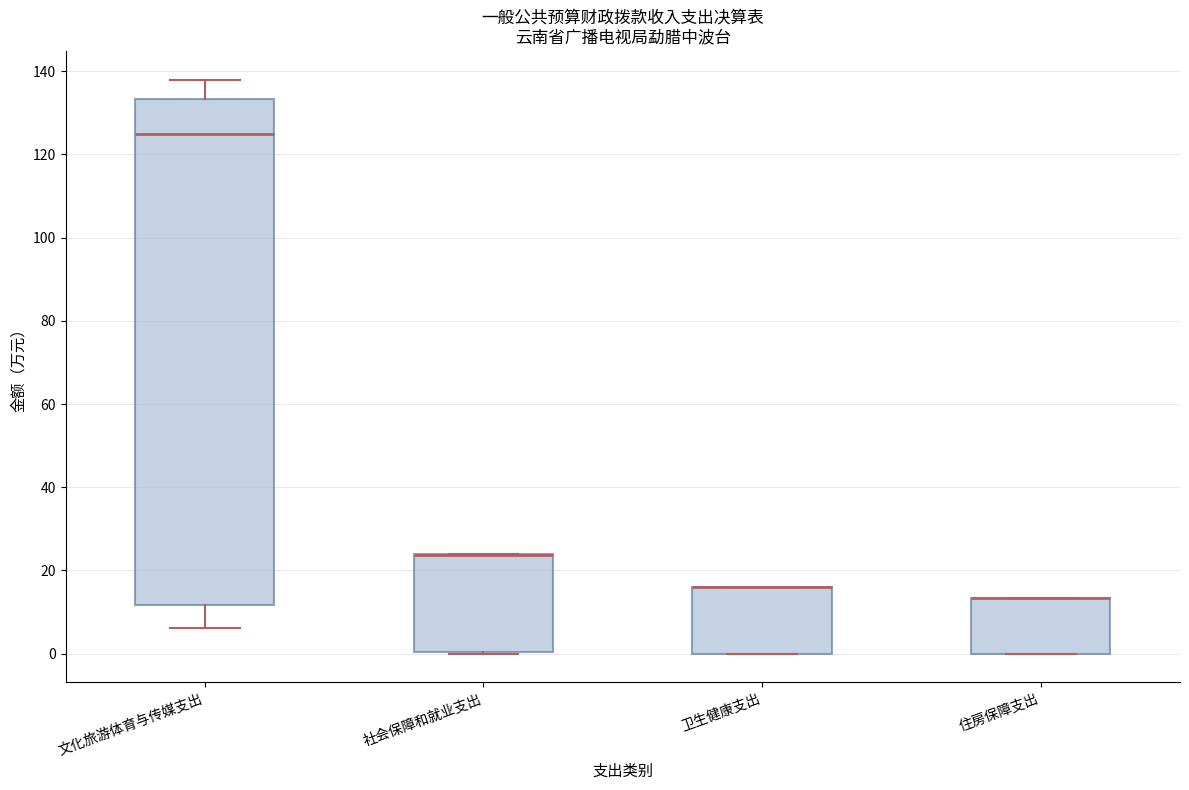

Comparing the boxes themselves (not the whiskers), which one is the tallest?

文化旅游体育与传媒支出